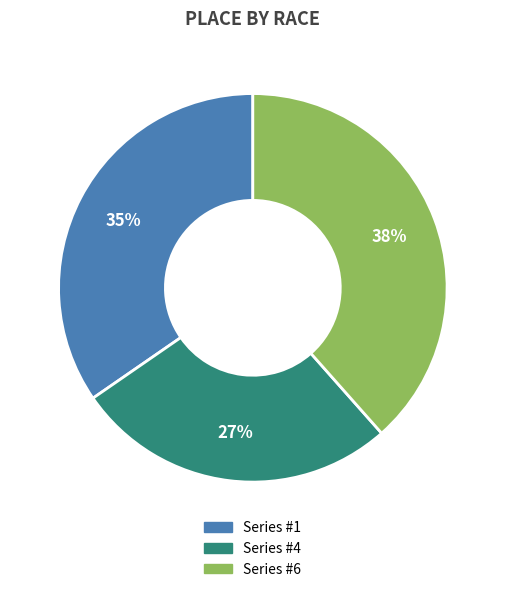

To the nearest percent, what is the average slice percentage?

33%